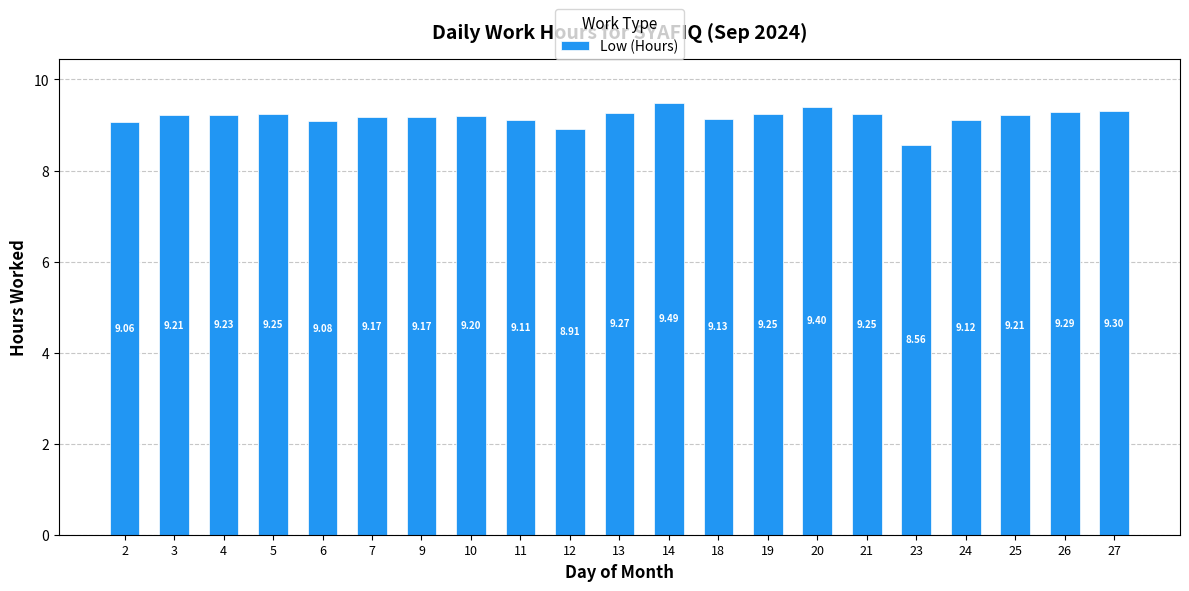

At which category does the chart reach its minimum across all series?

23